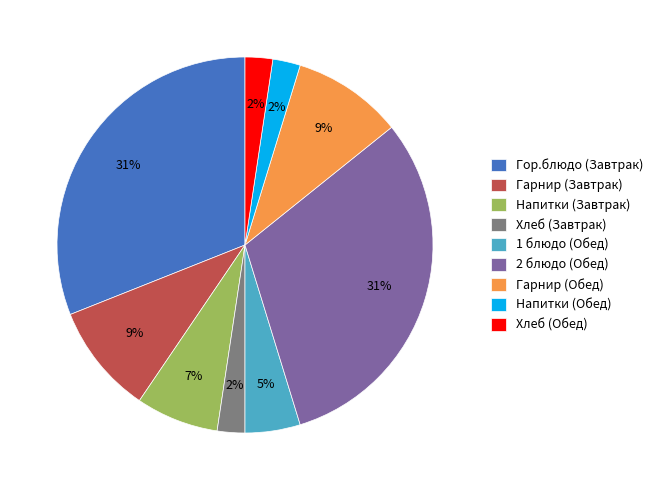

To the nearest percent, what is the average slice percentage?

11%